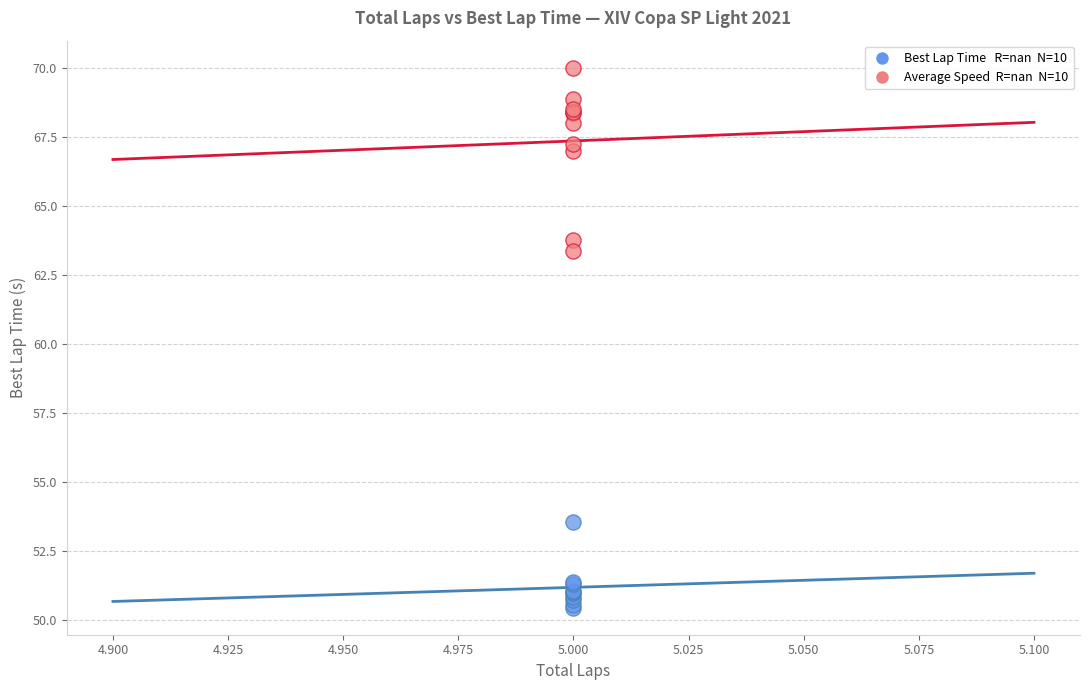

Across all series, what Y value is closest to 60?

63.4